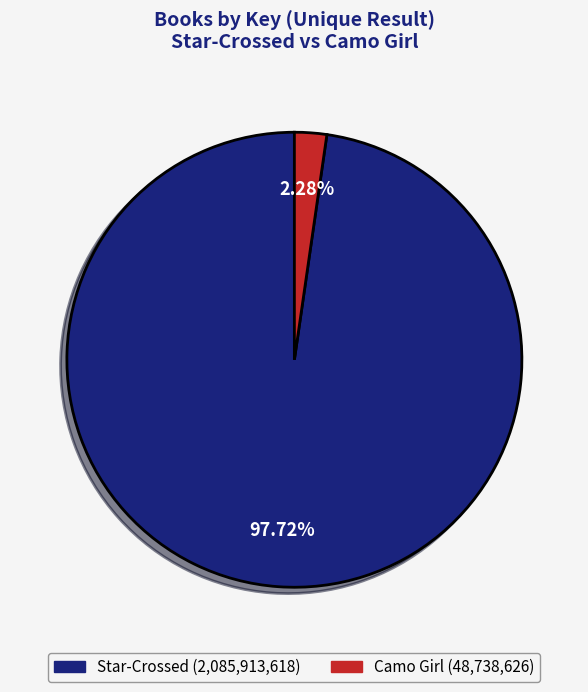

How many slices are in this pie chart?

2